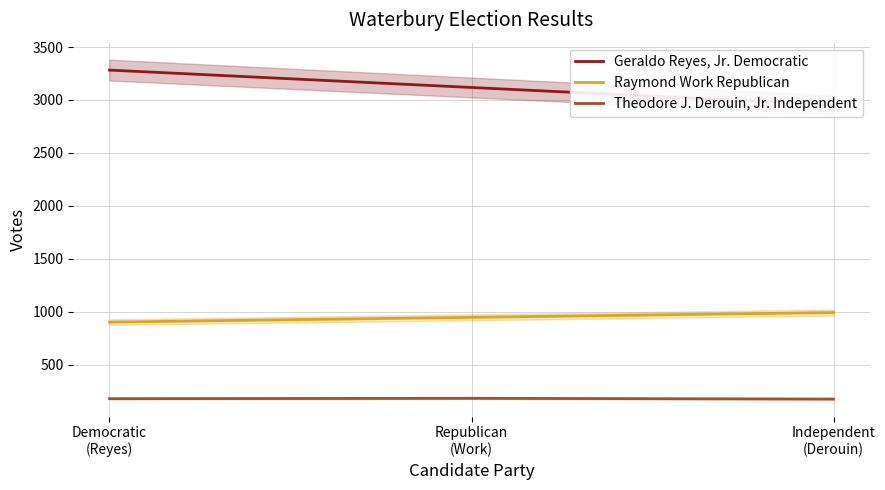

Where is Raymond Work Republican nearest to the value 948?

Republican
(Work)